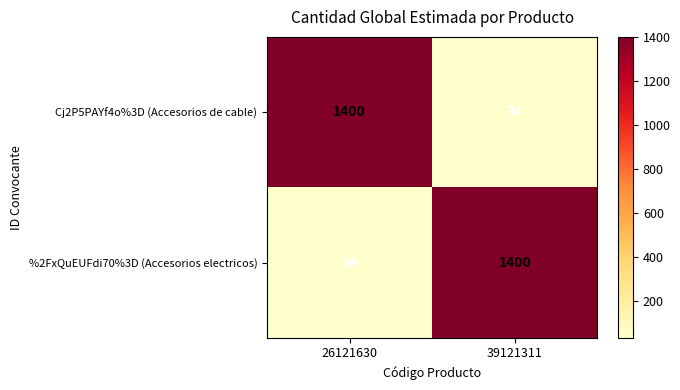

What is the difference between the Cj2P5PAYf4o%3D (Accesorios de cable) values at 39121311 and 26121630?

1366